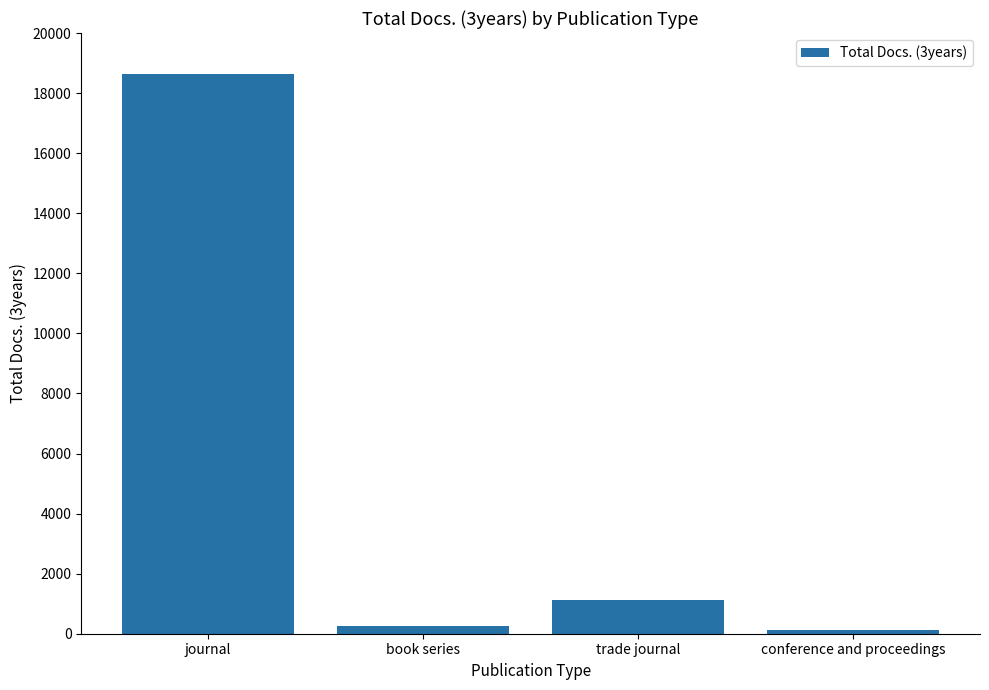

Approximately how many times larger is the value at trade journal compared to book series?

4.5